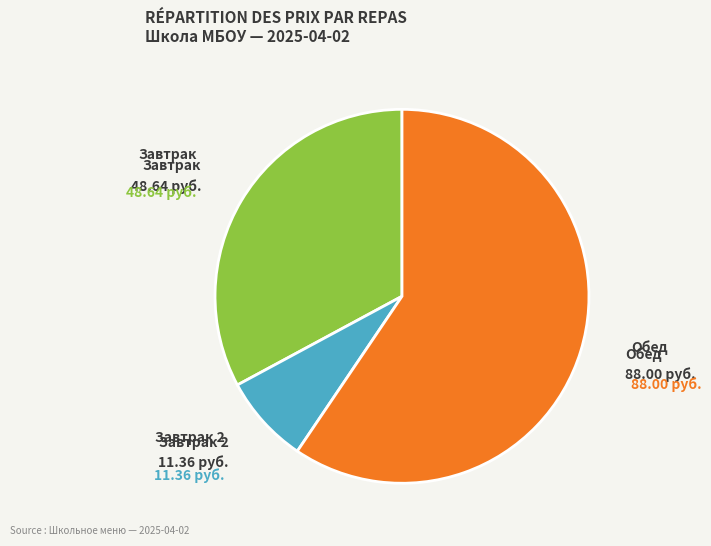

Is there a majority slice in this chart?

Yes